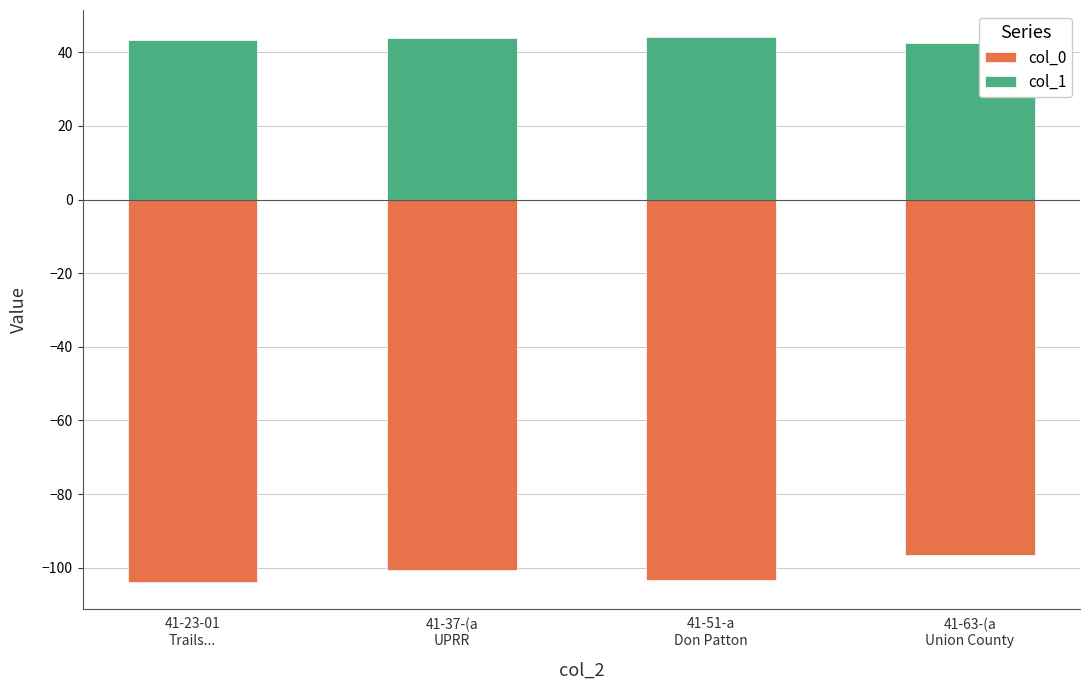

How many data points does each series have?

4